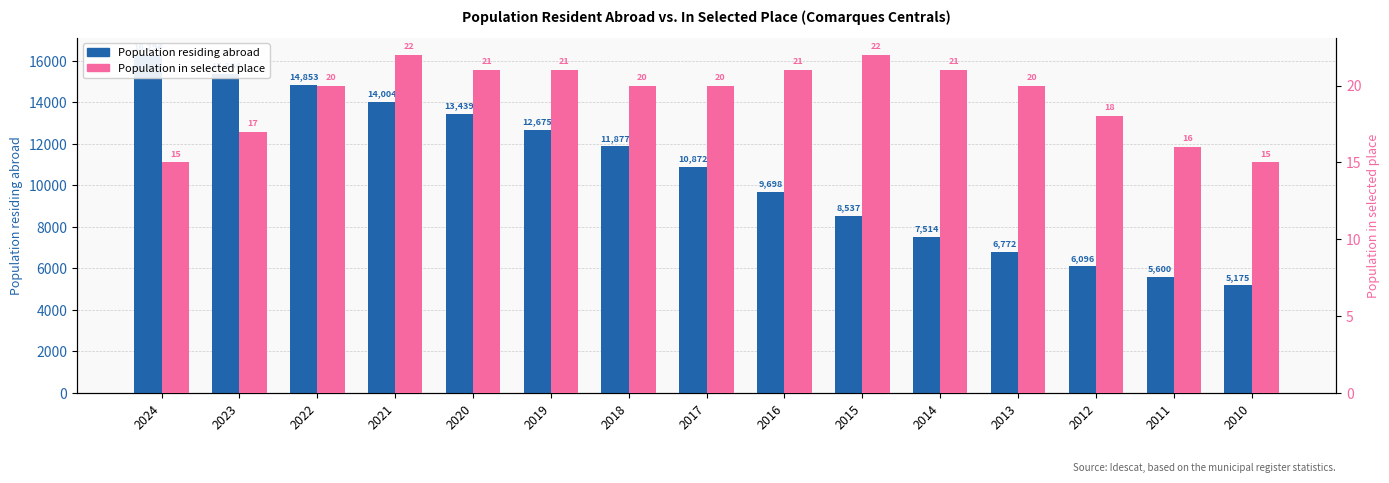

What is the difference between the Population residing abroad values at 2021 and 2013?

7232